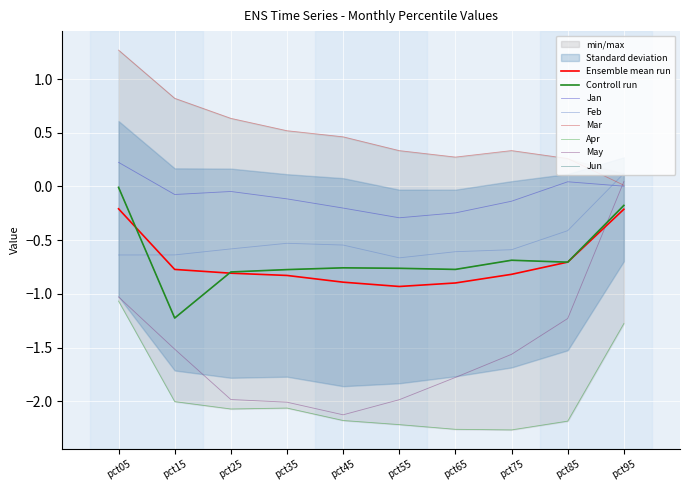

Is this an area chart (filled region under the line)?

No